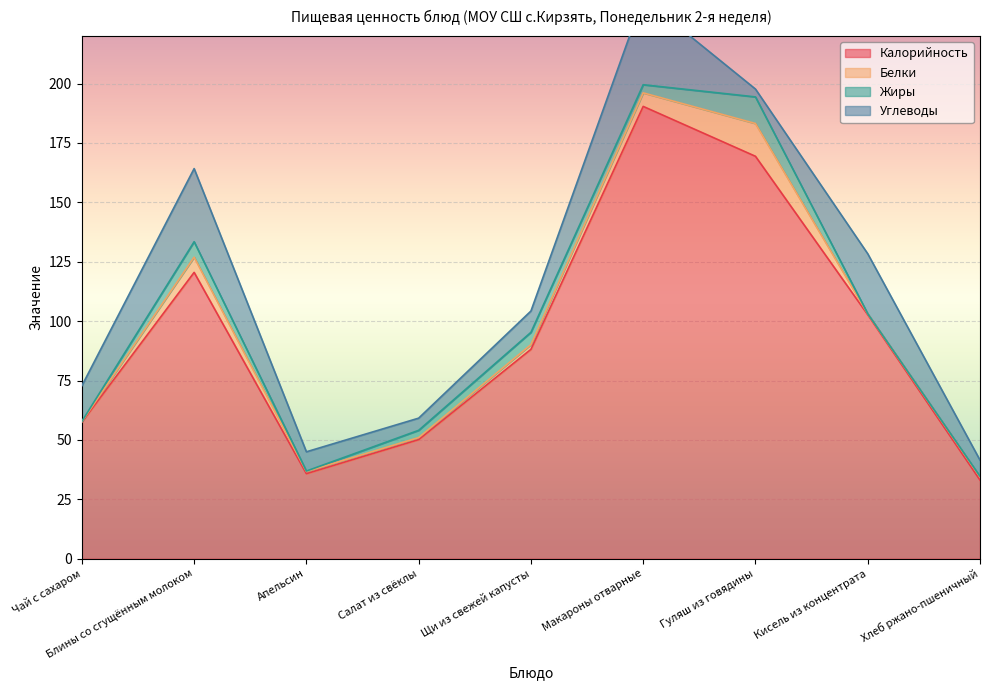

What is the difference between the maximum and minimum values in the Калорийность series?

157.3